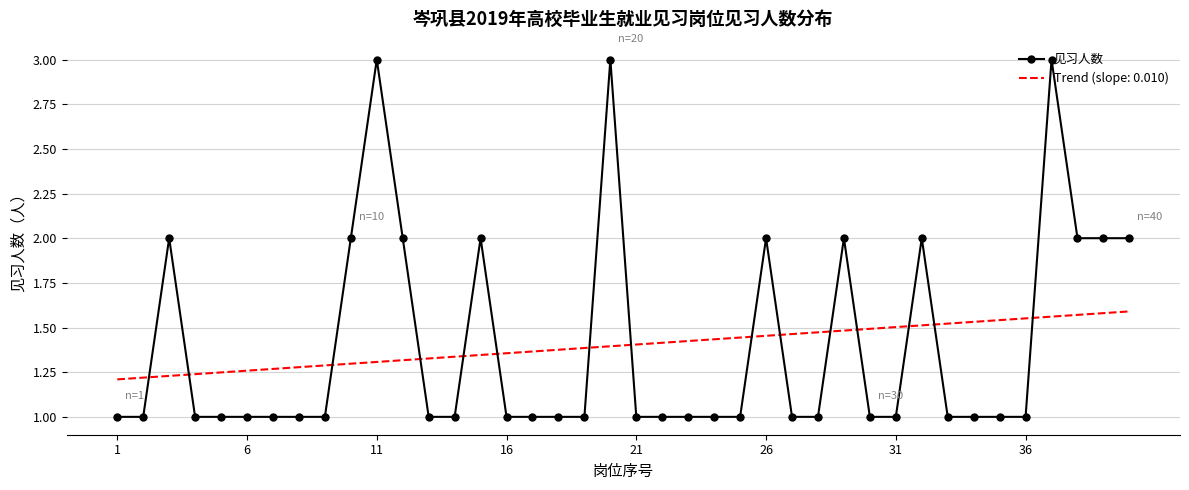

Which series ends up on top after the final intersection of 见习人数 and Trend (slope: 0.010)?

见习人数